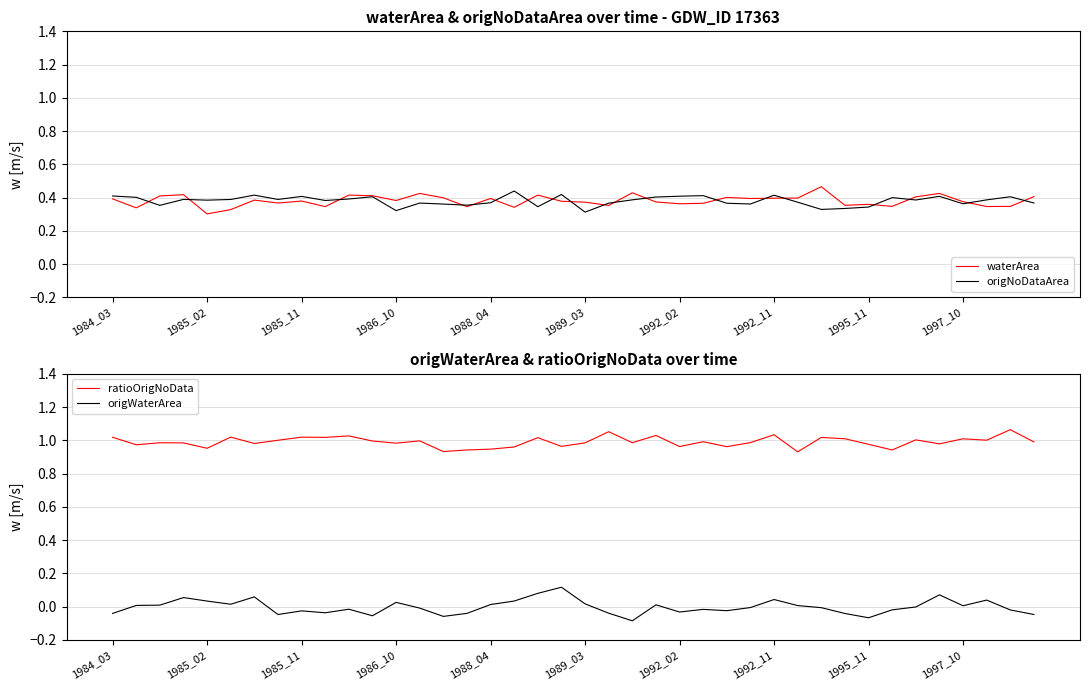

How many lines are shown in the chart?

4